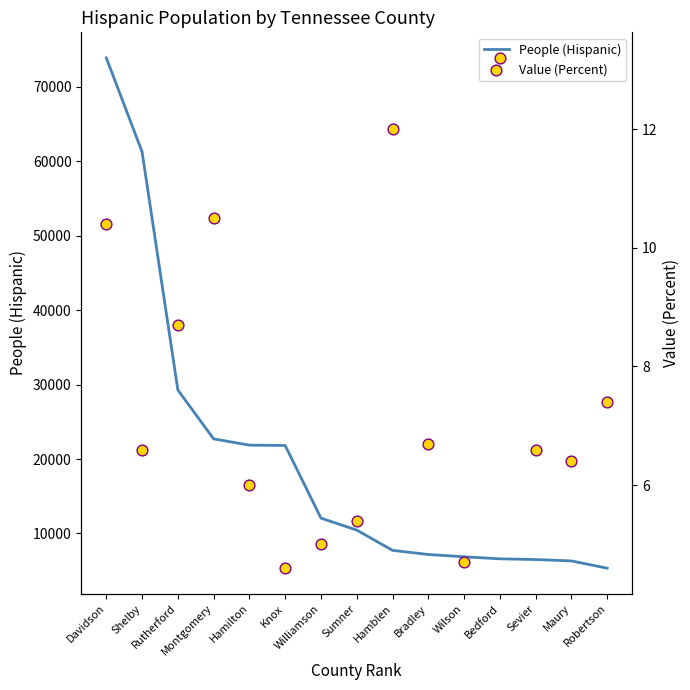

What are all the series names shown in the legend?

People (Hispanic), Value (Percent)